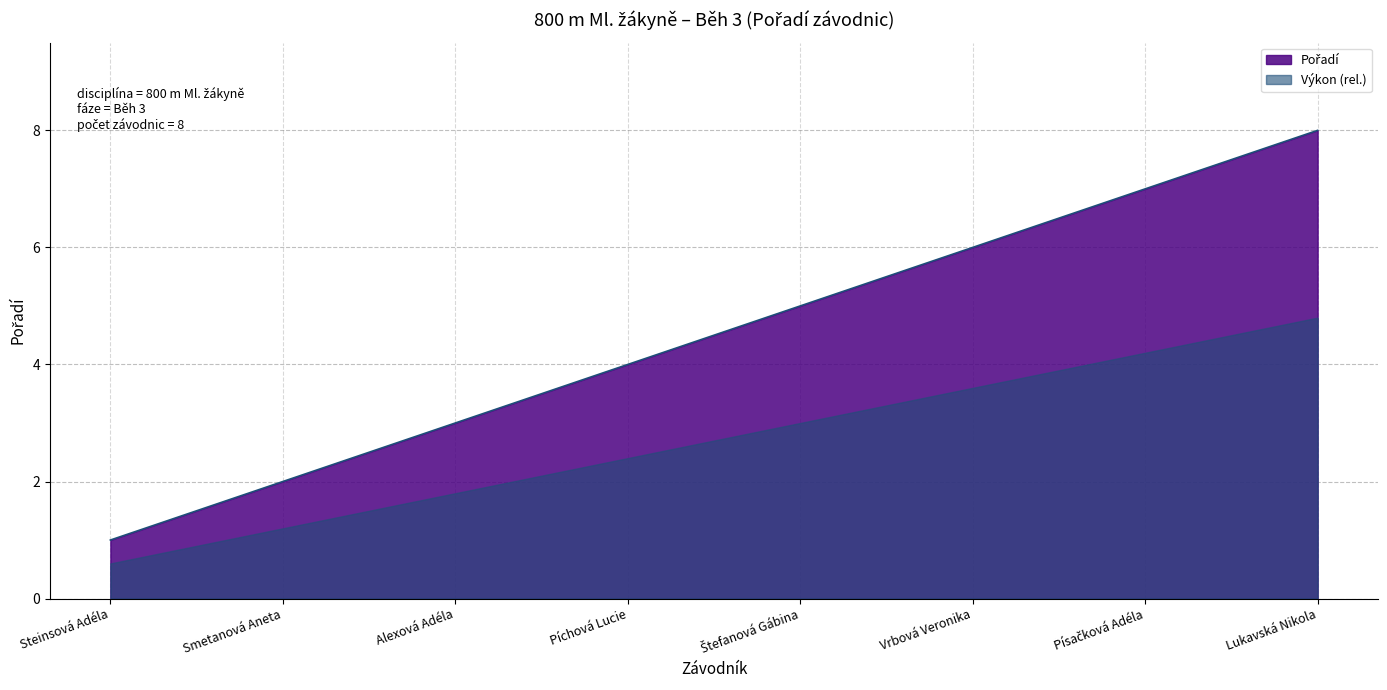

Reading right to left, extract all data points from this chart.

8	7	6	5	4	3	2	1